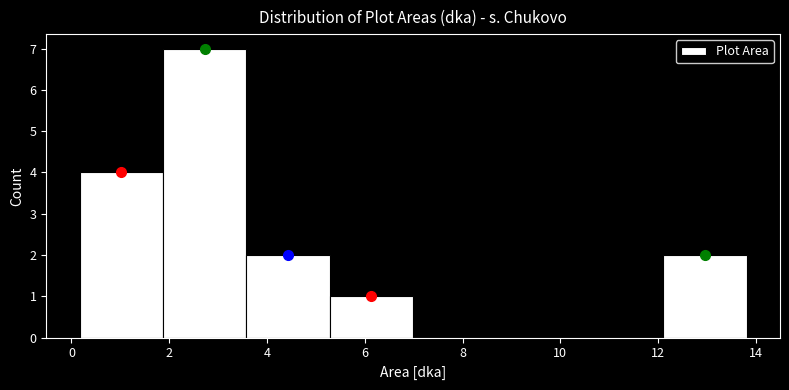

Reading left to right, transcribe this chart: for each bar, give the range it covers on the x-axis and its height. Neither the bar edges nor the heights are printed on the chart, so give them approximately, as read against the axes.

0.2 to 1.8: 4
1.8 to 3.6: 7
3.6 to 5.2: 2
5.2 to 7.0: 1
7.0 to 8.6: 0
8.6 to 10.4: 0
10.4 to 12.2: 0
12.2 to 13.8: 2